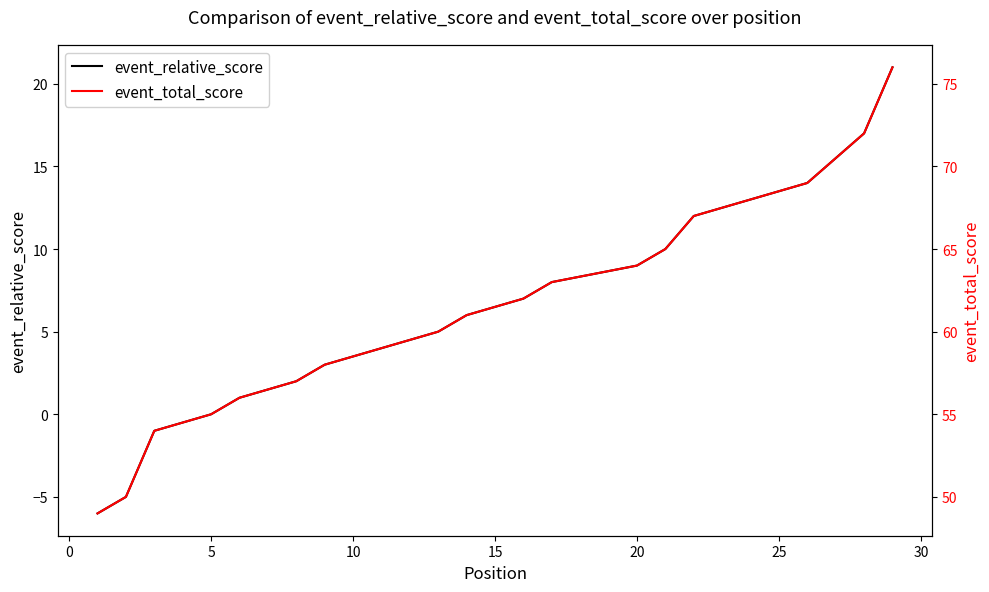

True or false: event_total_score and event_relative_score cross at least once.

False